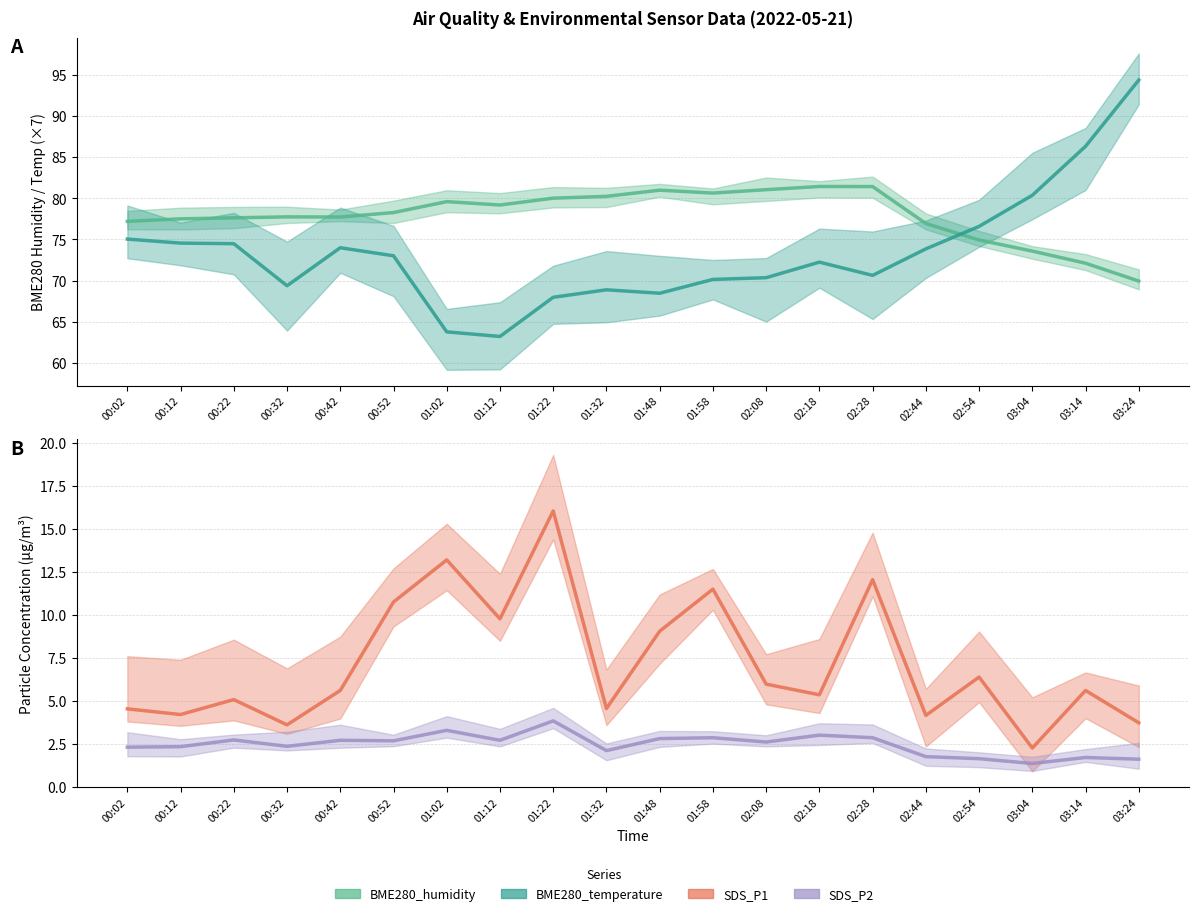

What are all the series names shown in the legend?

BME280_temperature, BME280_humidity, SDS_P1, SDS_P2